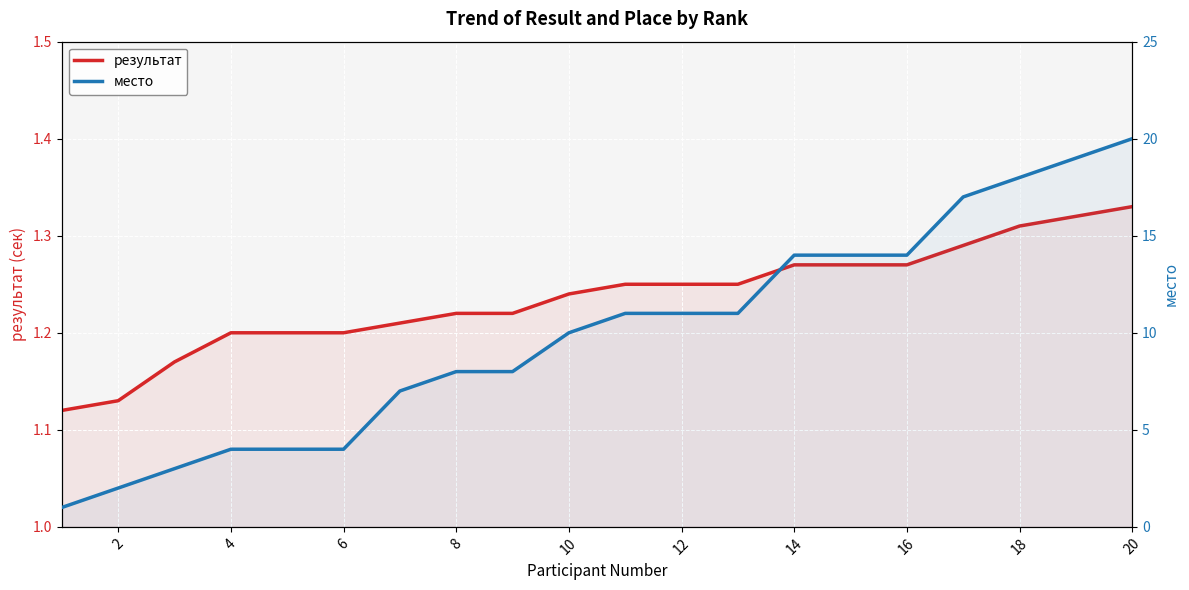

How many times do место and результат cross each other?

1